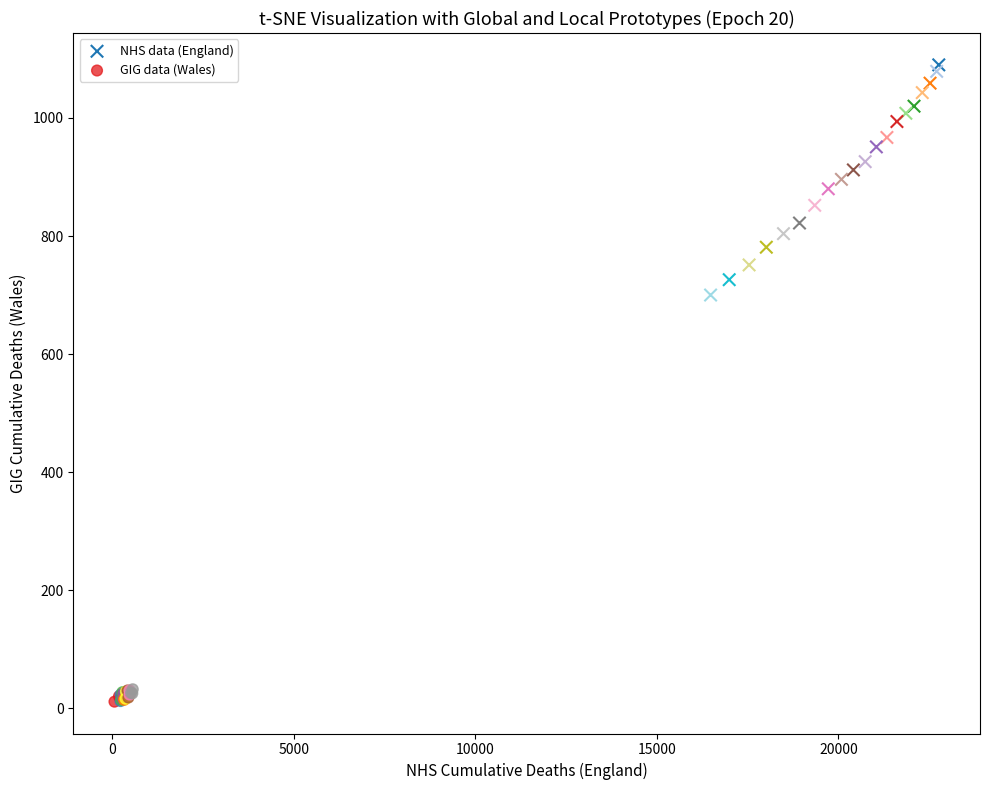

Which series reaches the minimum Y coordinate?

GIG data (Wales)